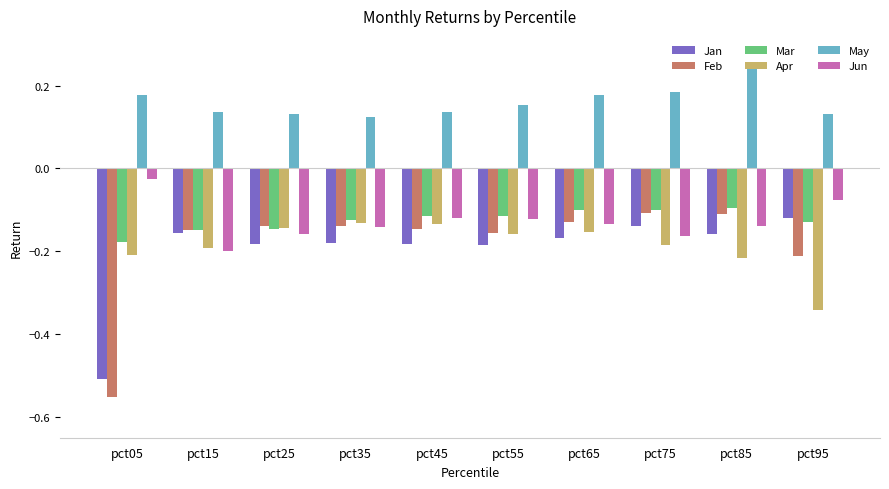

Which series has the widest spread of values?

Feb